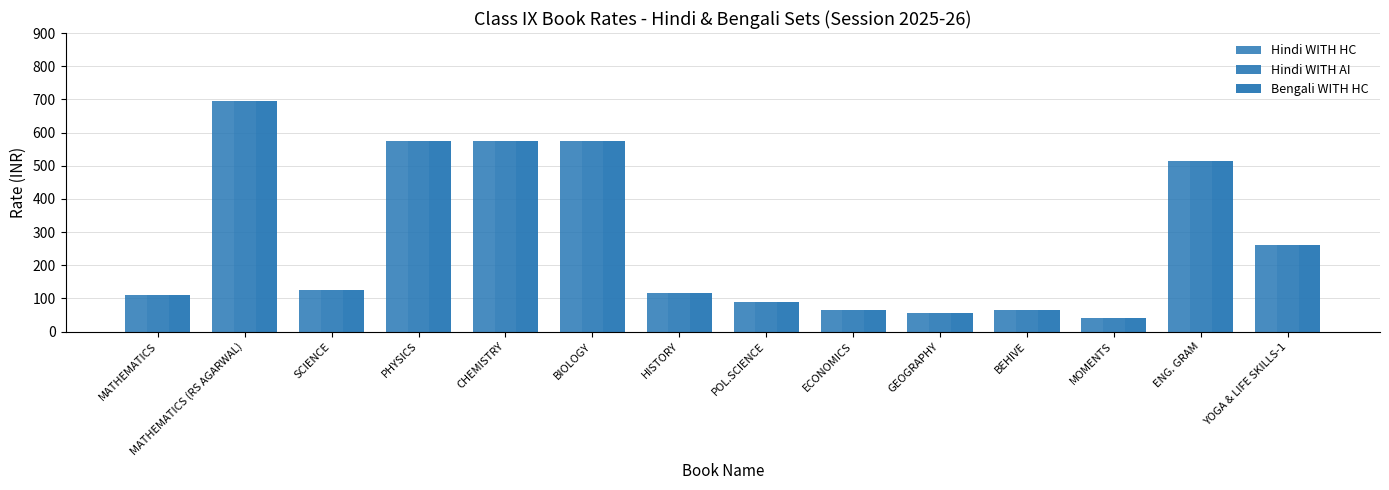

How many values in the Bengali WITH HC series are below 125?

7